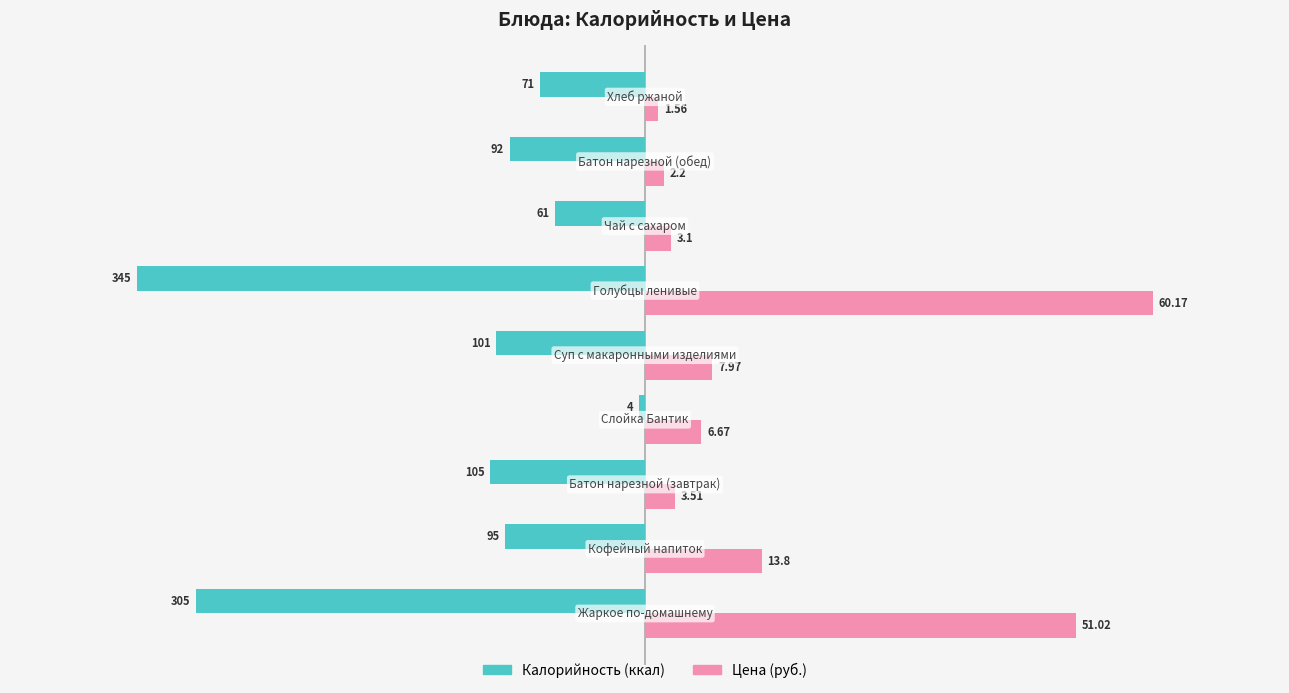

Are the bars grouped side by side (vs. stacked)?

Yes